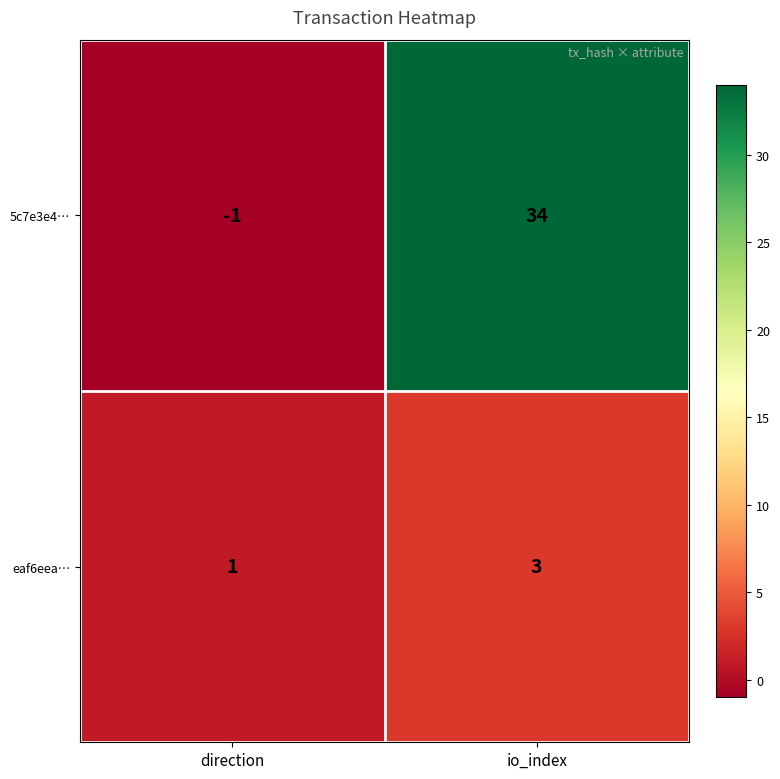

Which series has the largest total across all categories?

5c7e3e4…